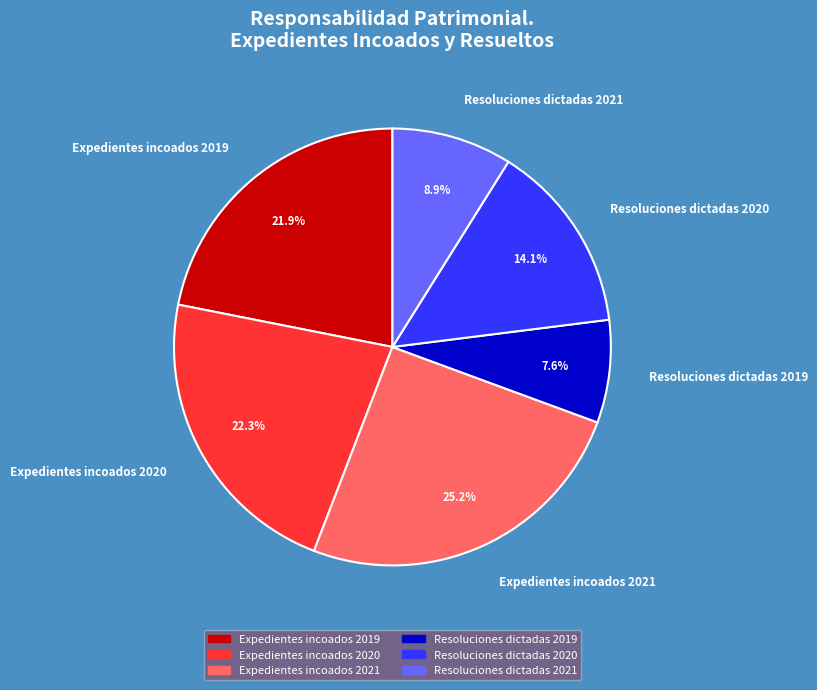

The Resoluciones dictadas 2021 slice represents 9% of the pie. True or false?

True